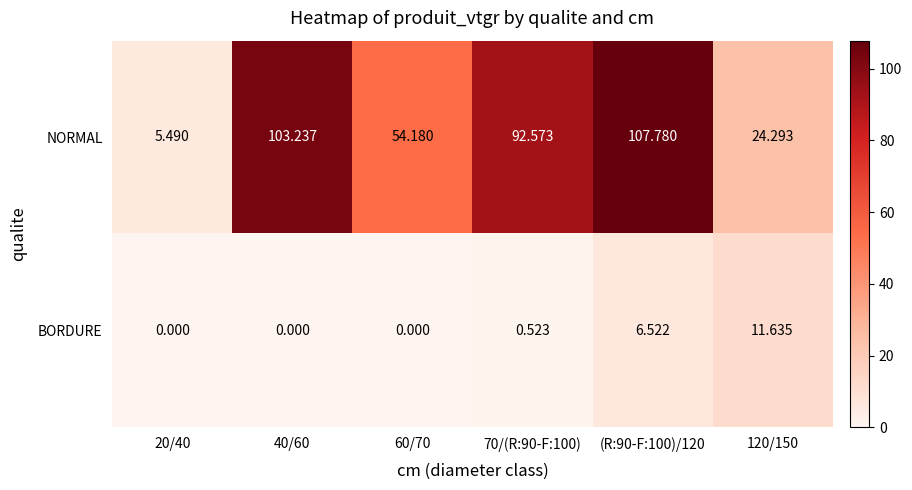

What is the spread (max minus min) of values at 60/70?

54.2